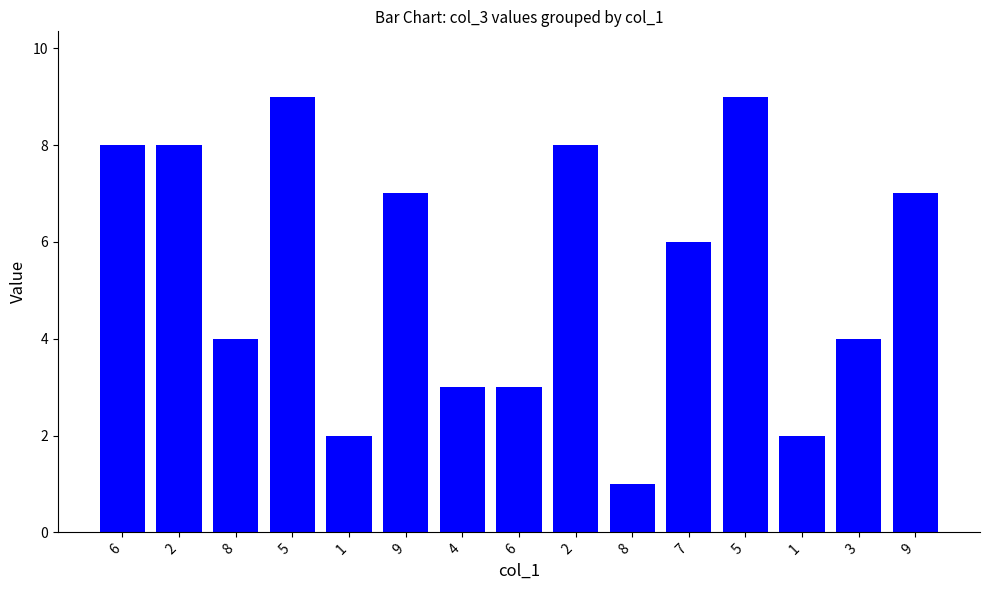

What is the average value?

5